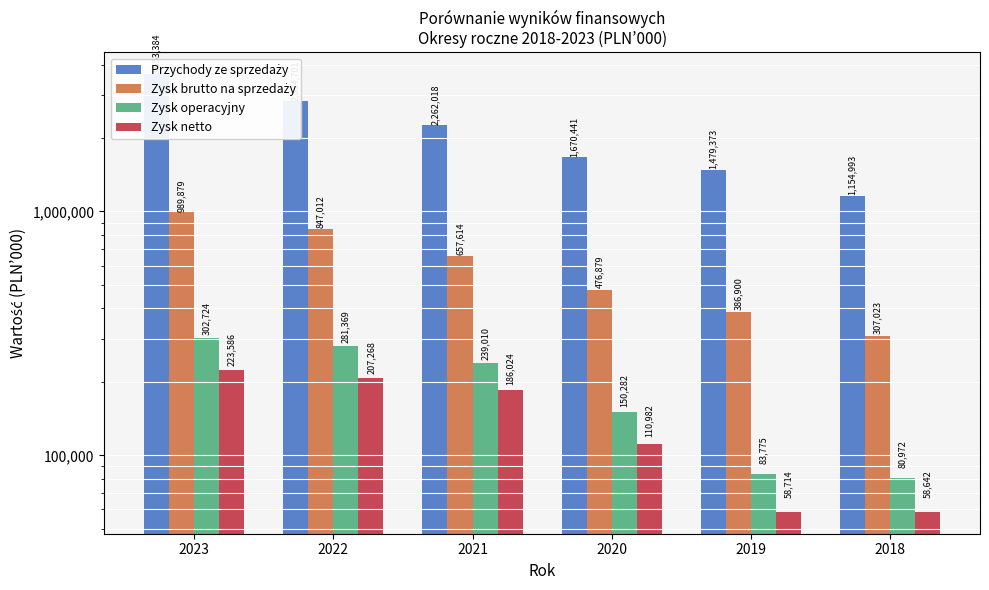

The Zysk operacyjny series shows 406370 at 2021. True or false?

False